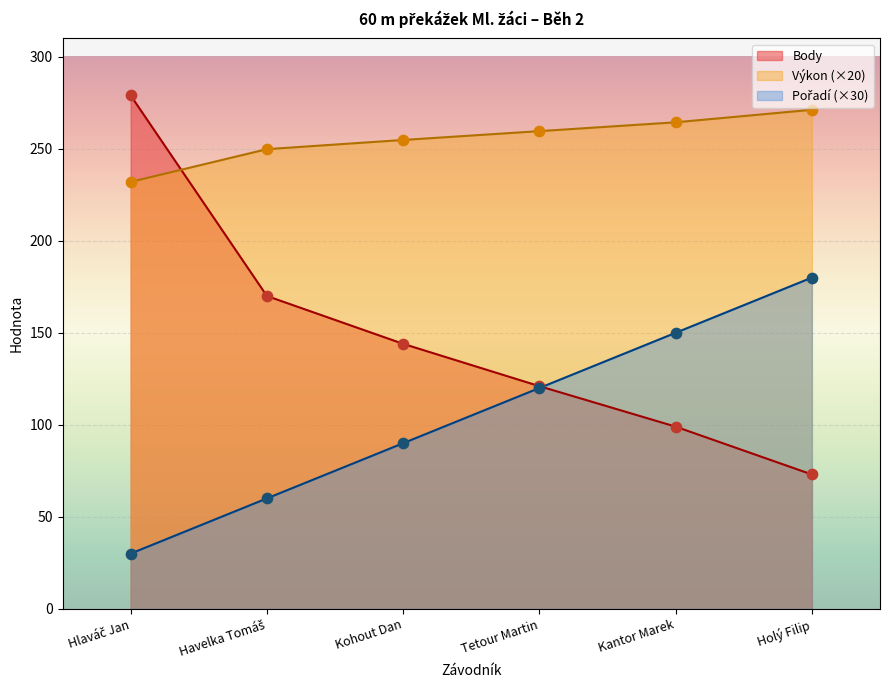

Which series has the widest spread of Y values?

Body